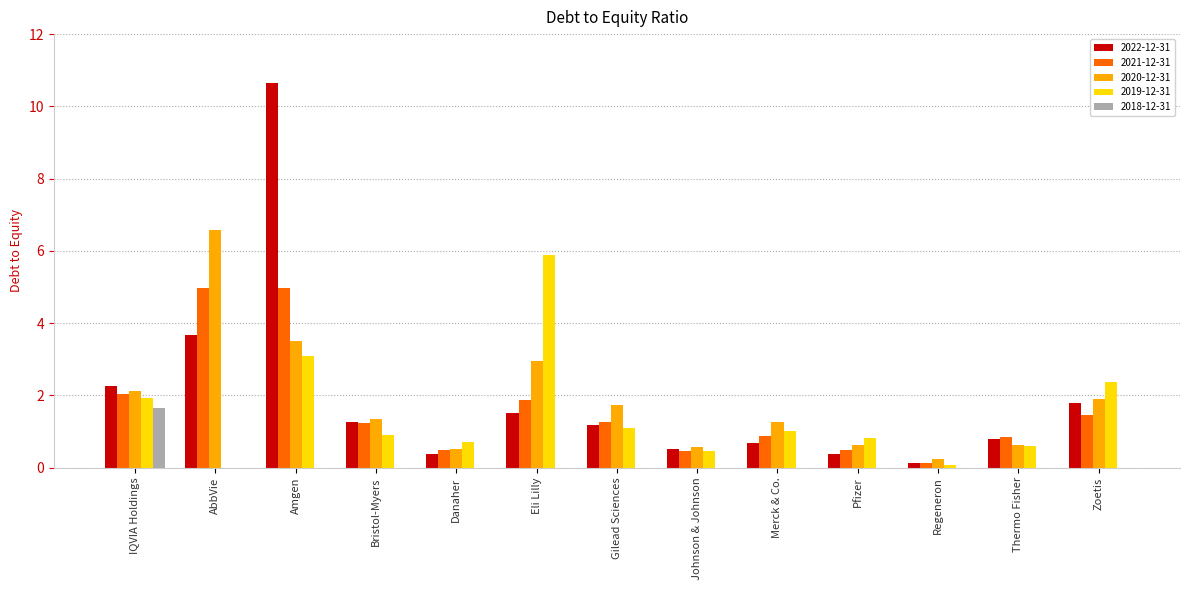

How many groups of bars are there?

13